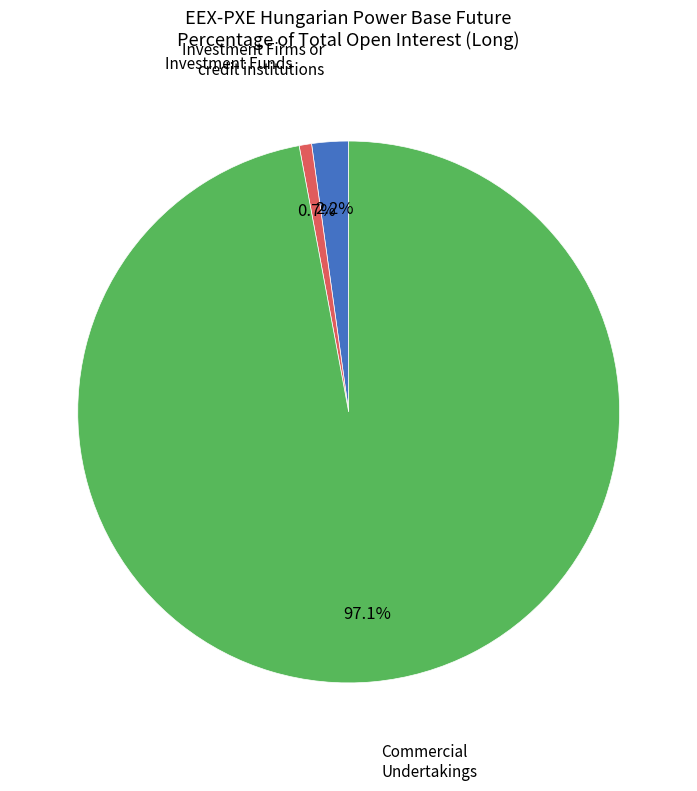

Is there any slice that represents more than half of the pie?

Yes